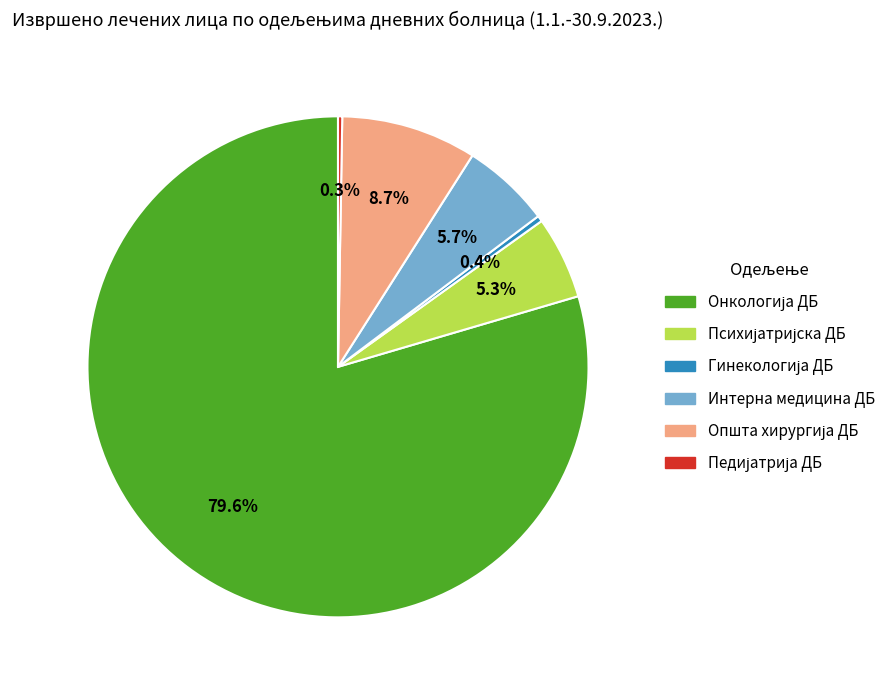

To the nearest percent, what is the average slice percentage?

17%